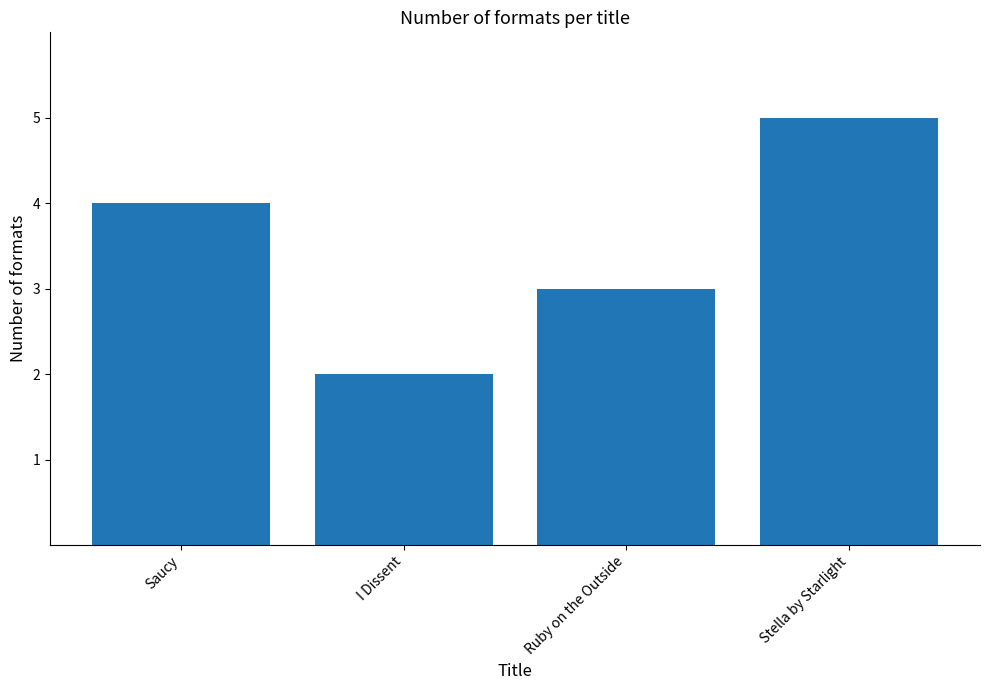

What is the greatest value displayed?

5